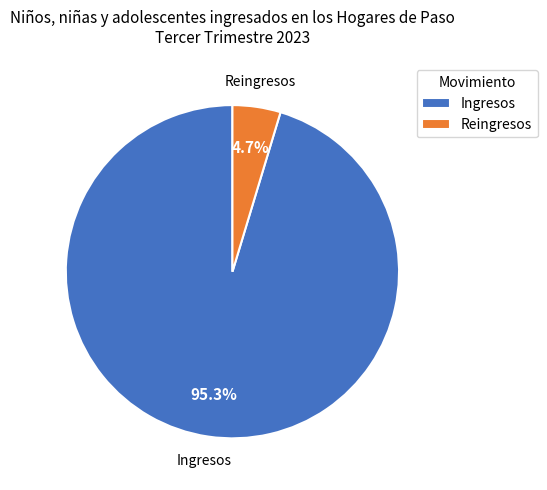

What is the largest slice in the pie chart?

Ingresos